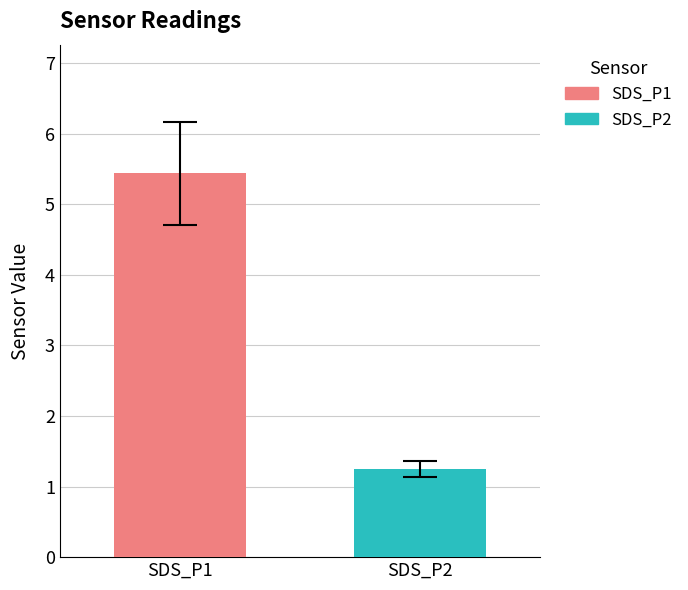

What is the lowest value of the SDS_P2 series?

1.2